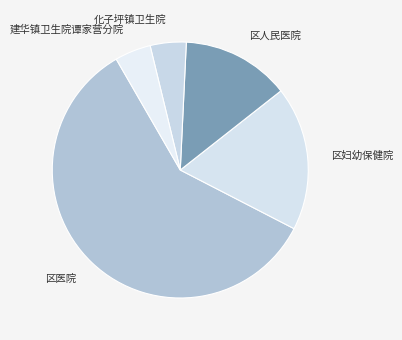

Which slice is the largest?

区医院